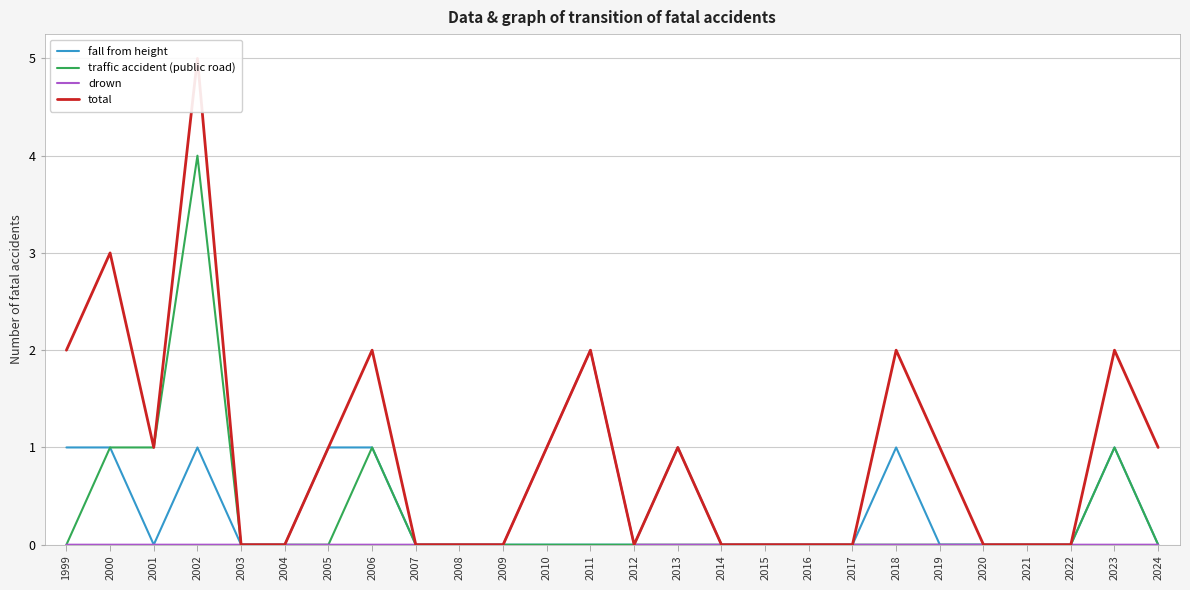

Rank the series at 2022 from highest to lowest value.

fall from height, traffic accident (public road), drown, total